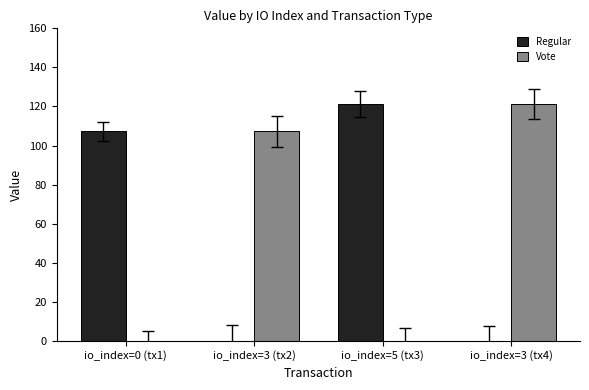

Are the bars horizontal?

No